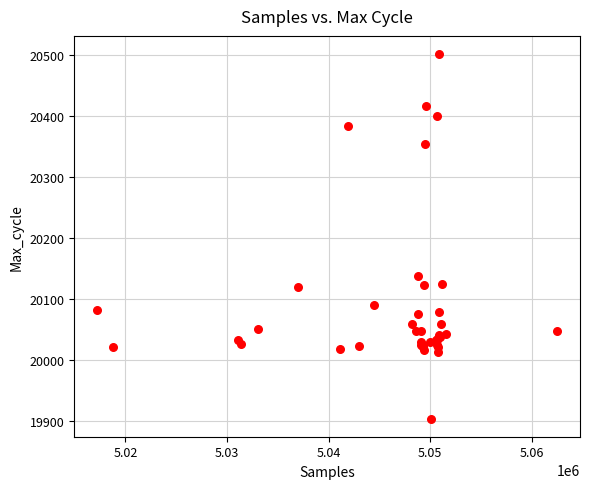

What Y value in the scatter plot is closest to 20202?

20138